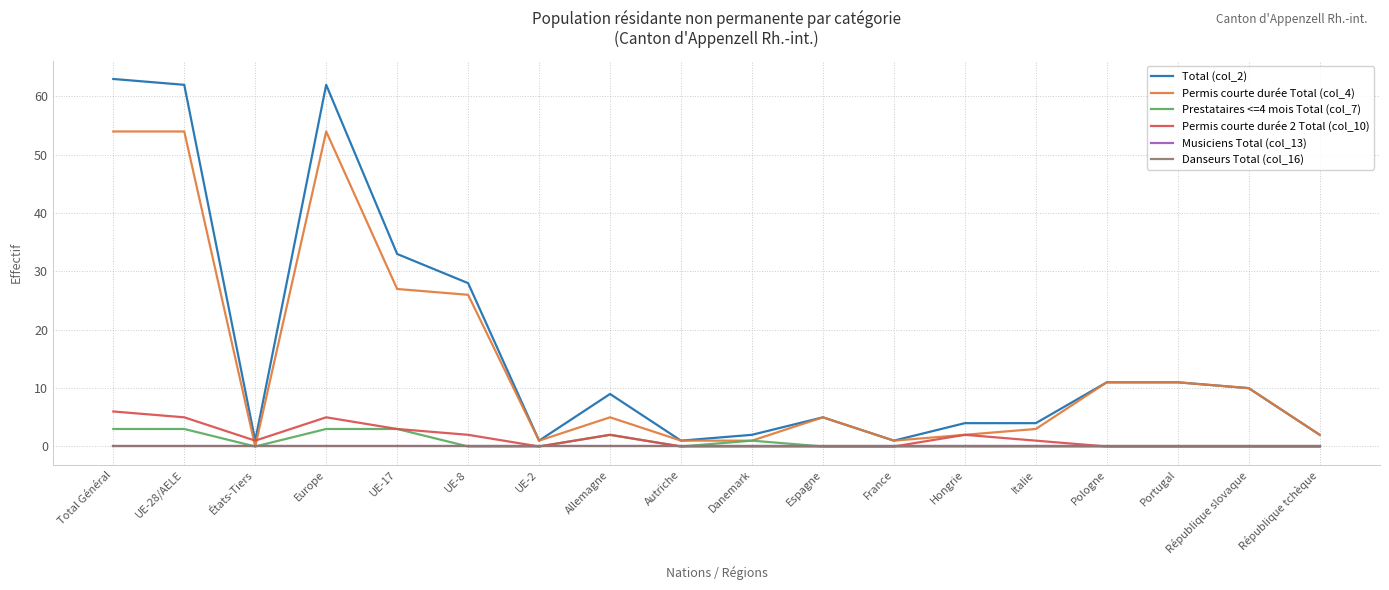

At which category is the sum across all series the highest?

Total Général